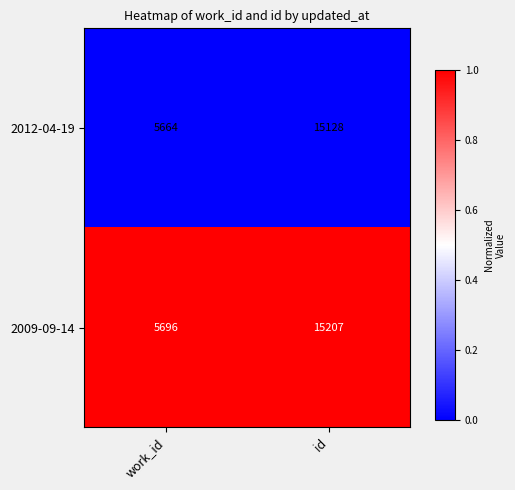

Which series has the largest total across all categories?

2009-09-14